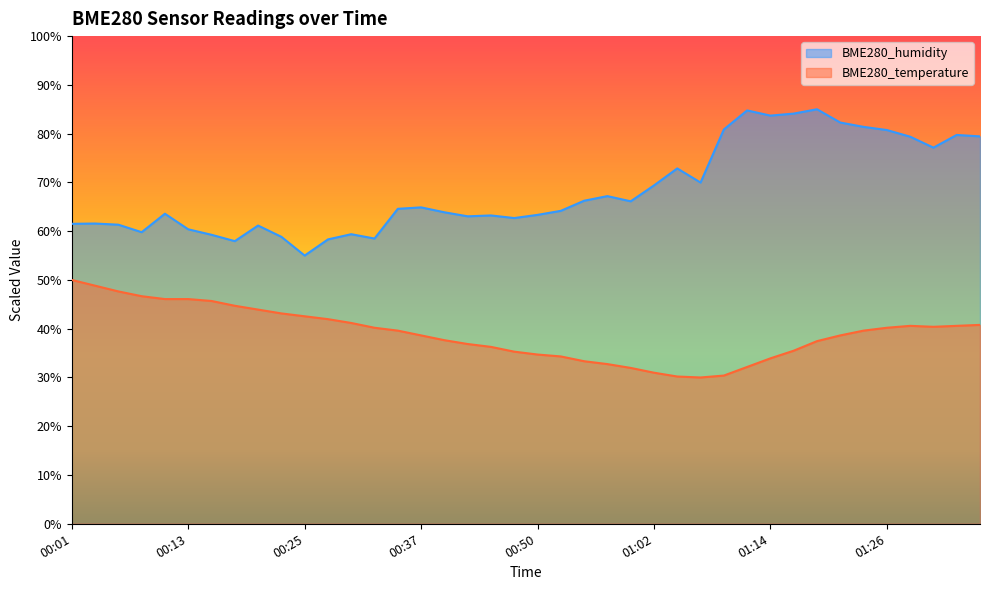

What is the sum of all BME280_humidity values?

2736.7